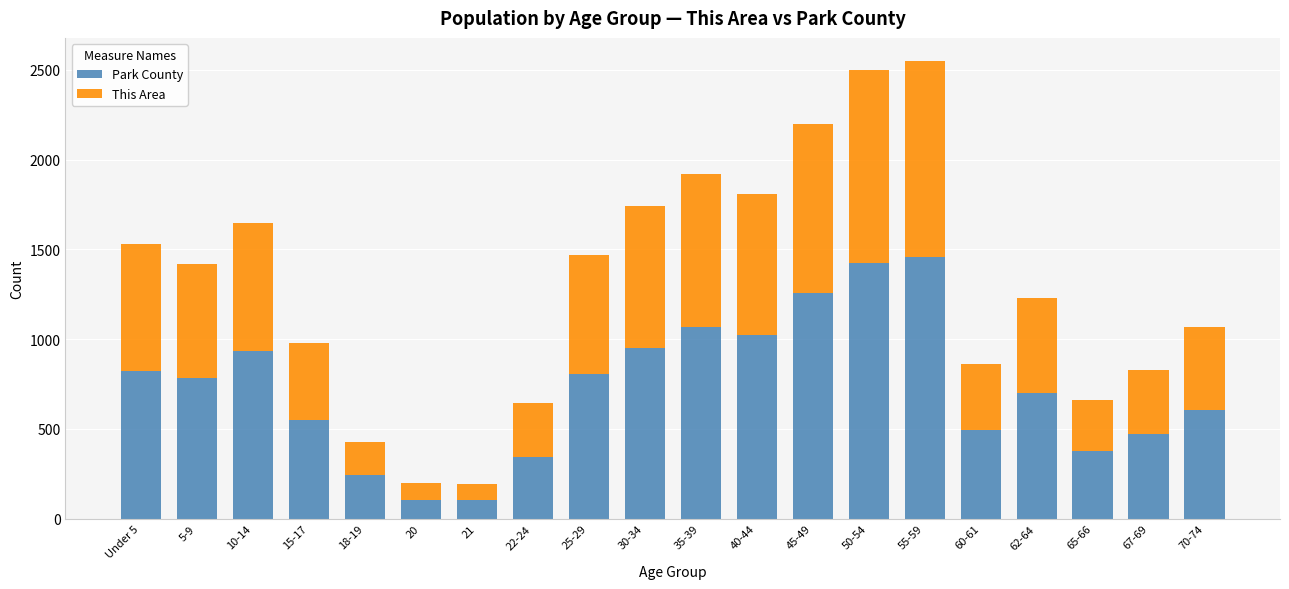

What is the difference between the second highest and minimum values in the Park County series?

1318